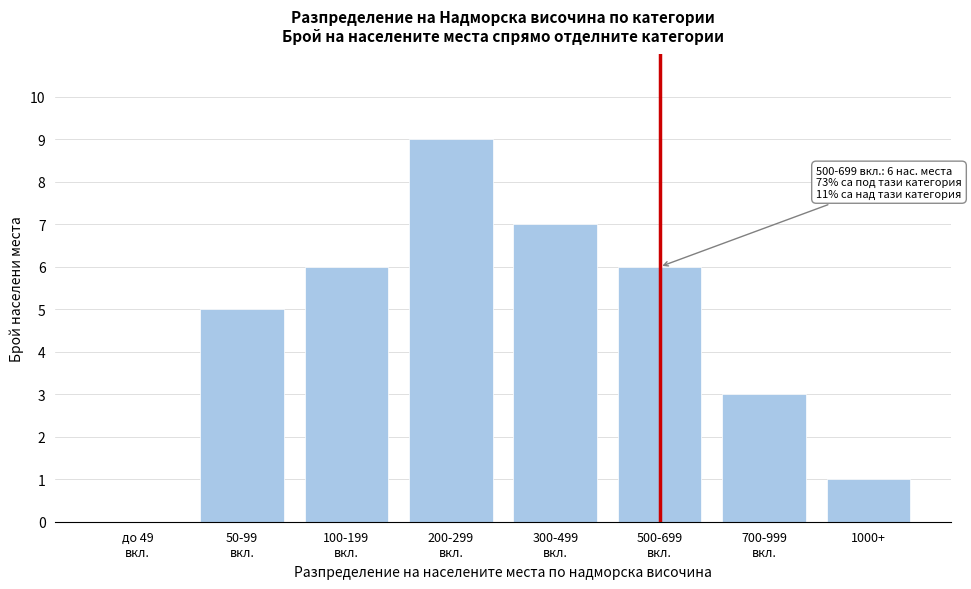

What is the sum of all values?

37